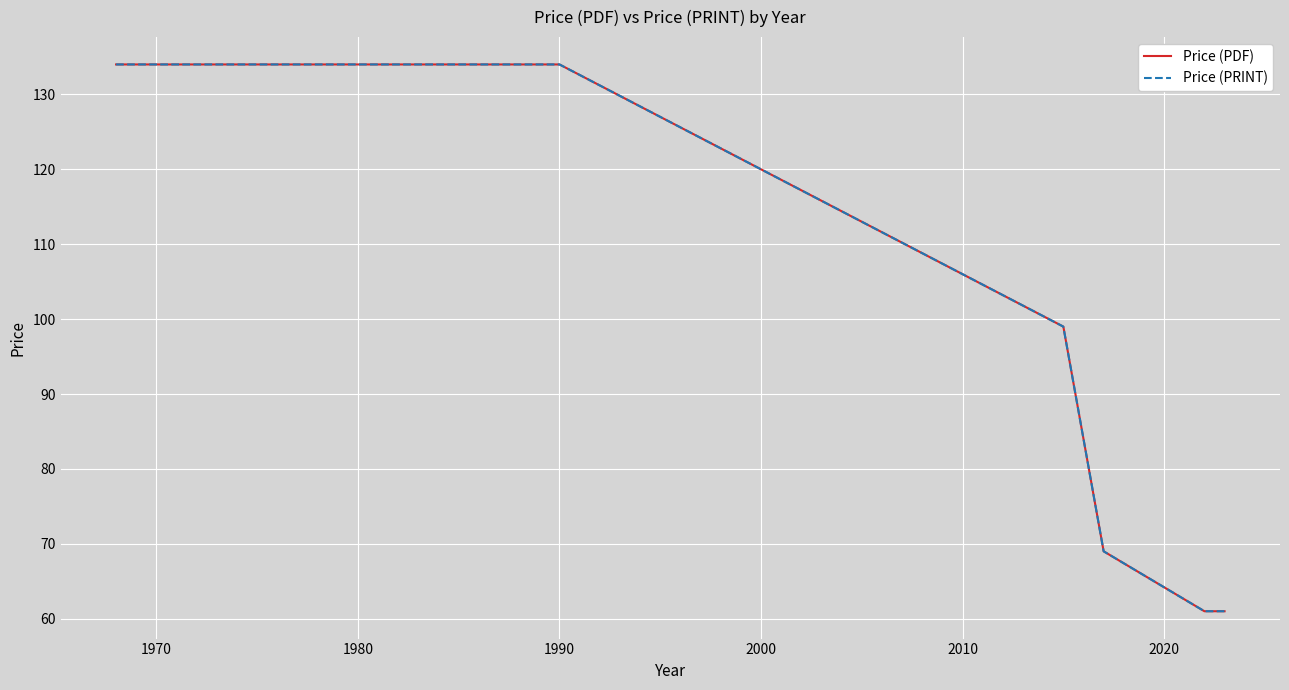

At how many categories does at least one series exceed 61?

7